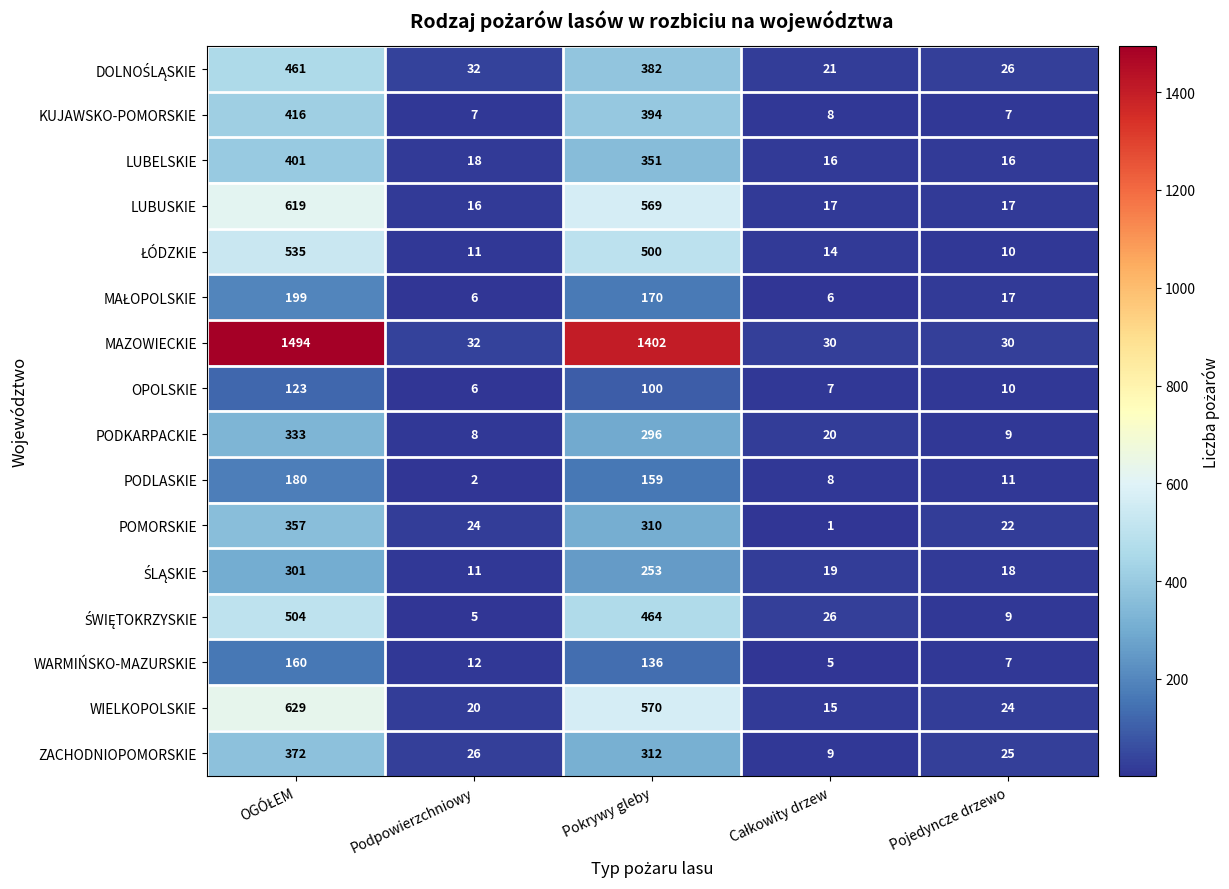

Which series has the largest total across all categories?

MAZOWIECKIE